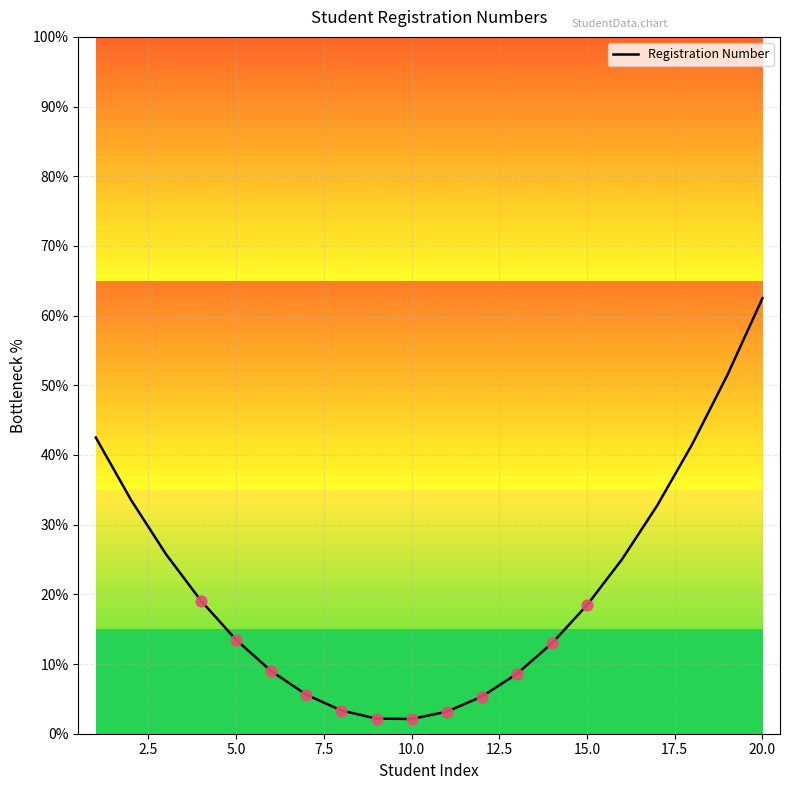

What is the maximum value shown in the chart?

62.5